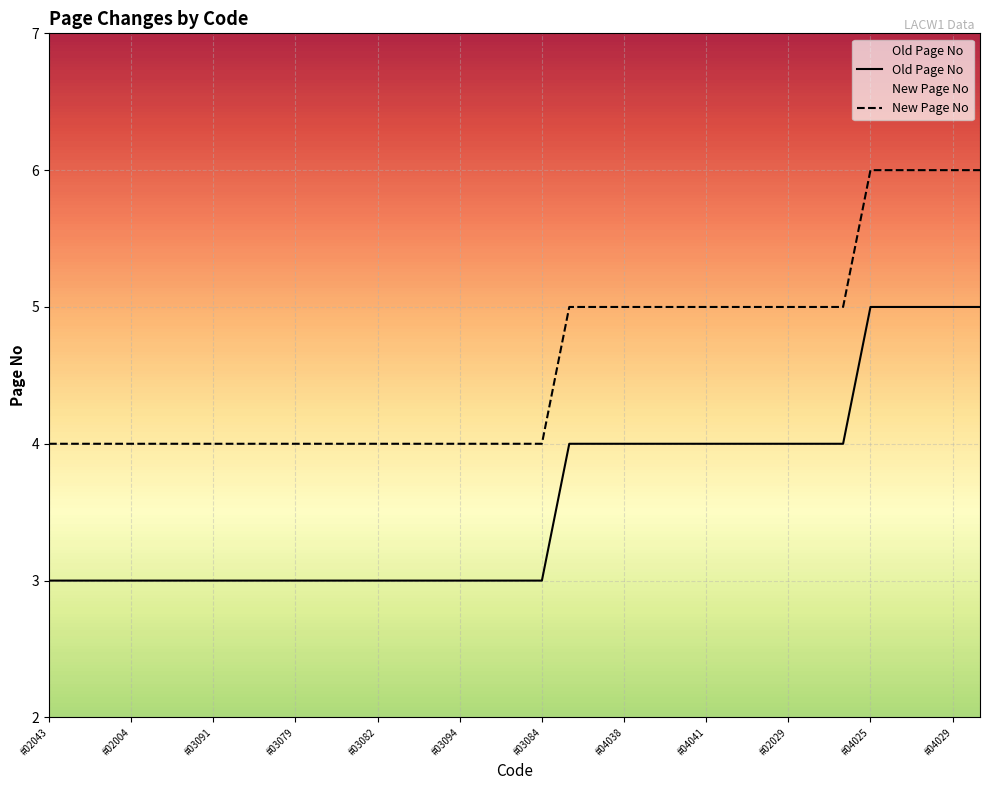

At which category is the sum across all series the highest?

#04025